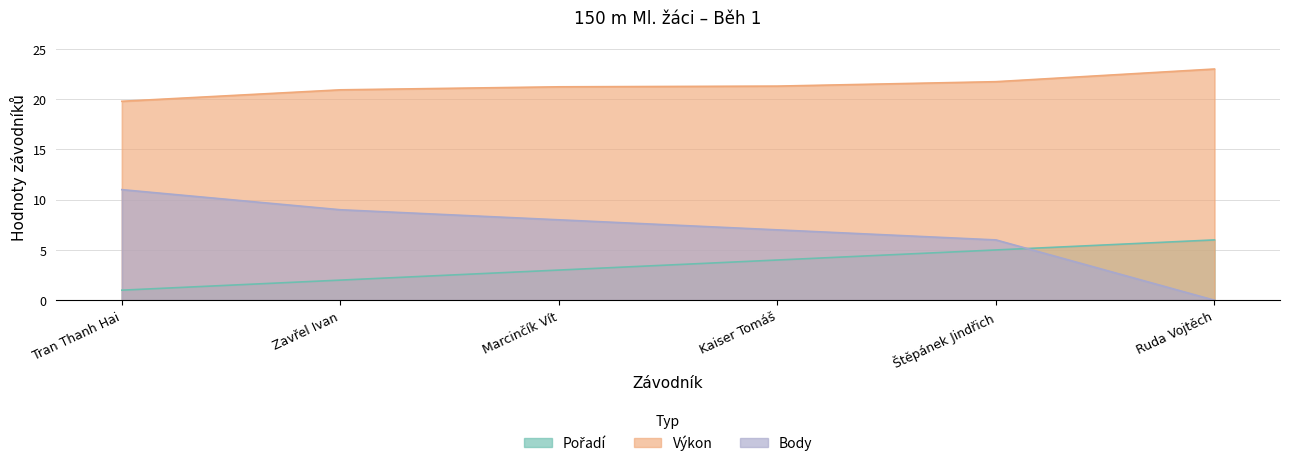

List the series in order of their peak value, highest first.

Výkon, Body, Pořadí